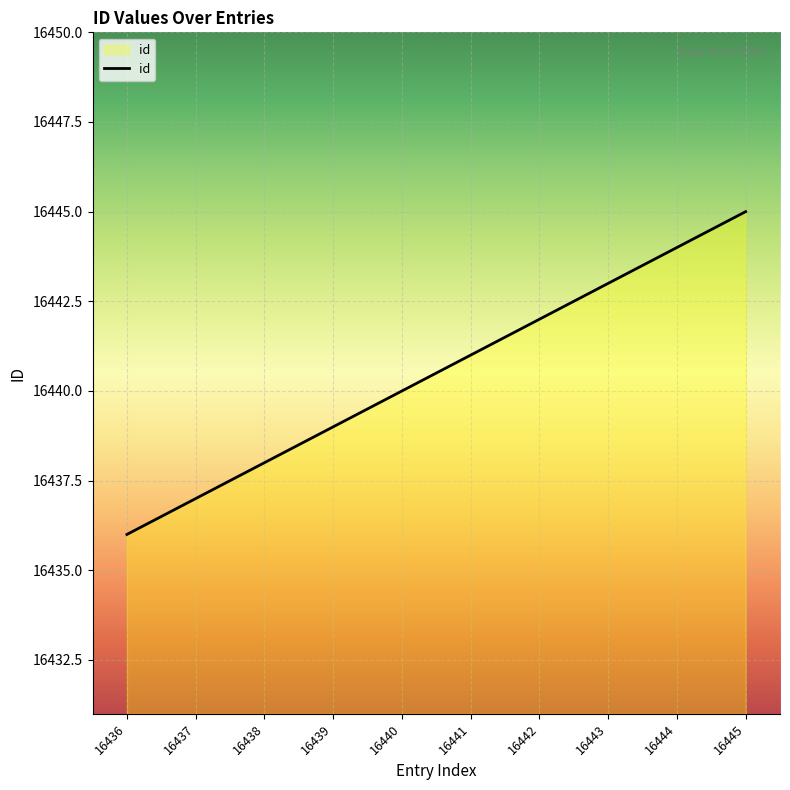

What is the smallest value displayed?

16436